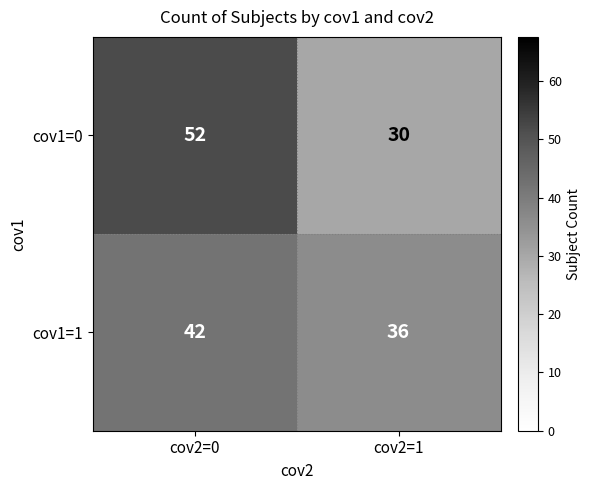

How many data points in cov1=0 are less than 52?

1